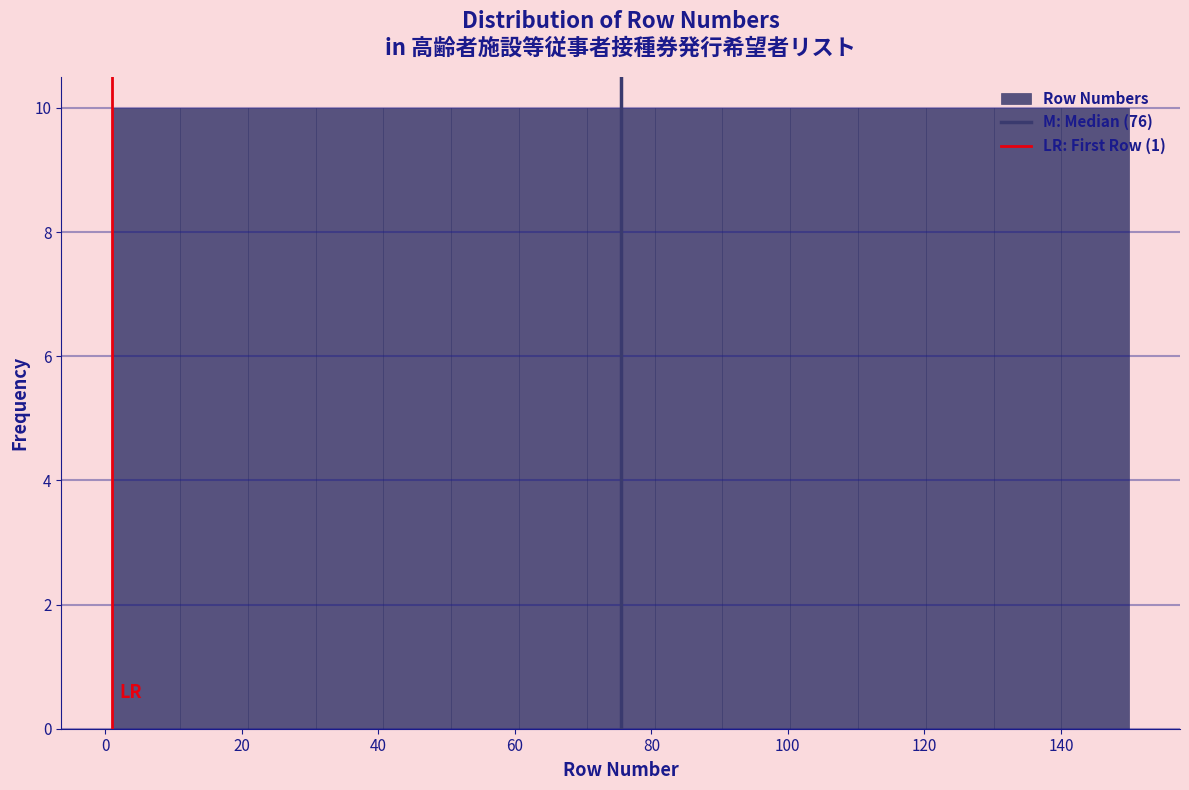

Reading left to right, transcribe this chart: for each bar, give the range it covers on the x-axis and its height. Neither the bar edges nor the heights are printed on the chart, so give them approximately, as read against the axes.

2 to 10: 10
10 to 20: 10
20 to 30: 10
30 to 40: 10
40 to 50: 10
50 to 60: 10
60 to 70: 10
70 to 80: 10
80 to 90: 10
90 to 100: 10
100 to 110: 10
110 to 120: 10
120 to 130: 10
130 to 140: 10
140 to 150: 10